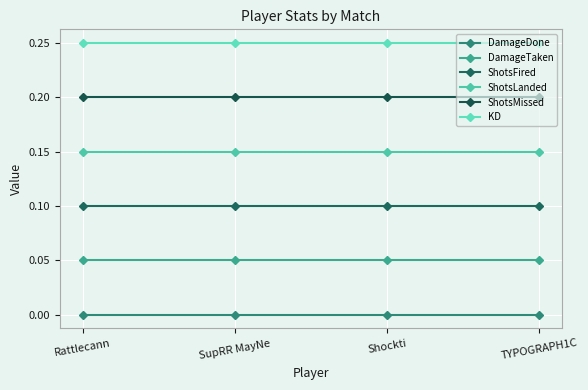

At which label does ShotsMissed reach its minimum?

Rattlecann